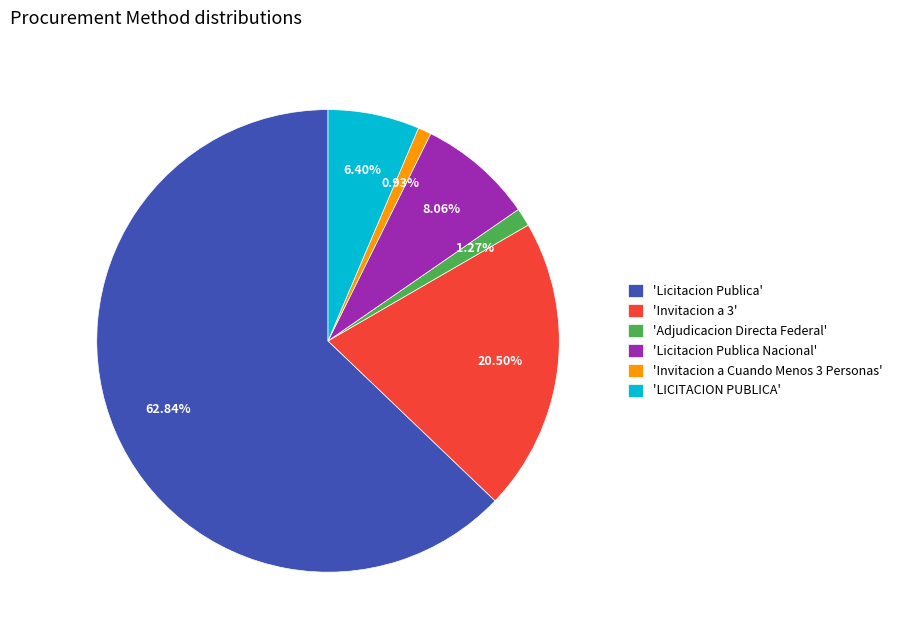

Between 'Invitacion a 3' and 'Invitacion a Cuando Menos 3 Personas', which is larger?

'Invitacion a 3'